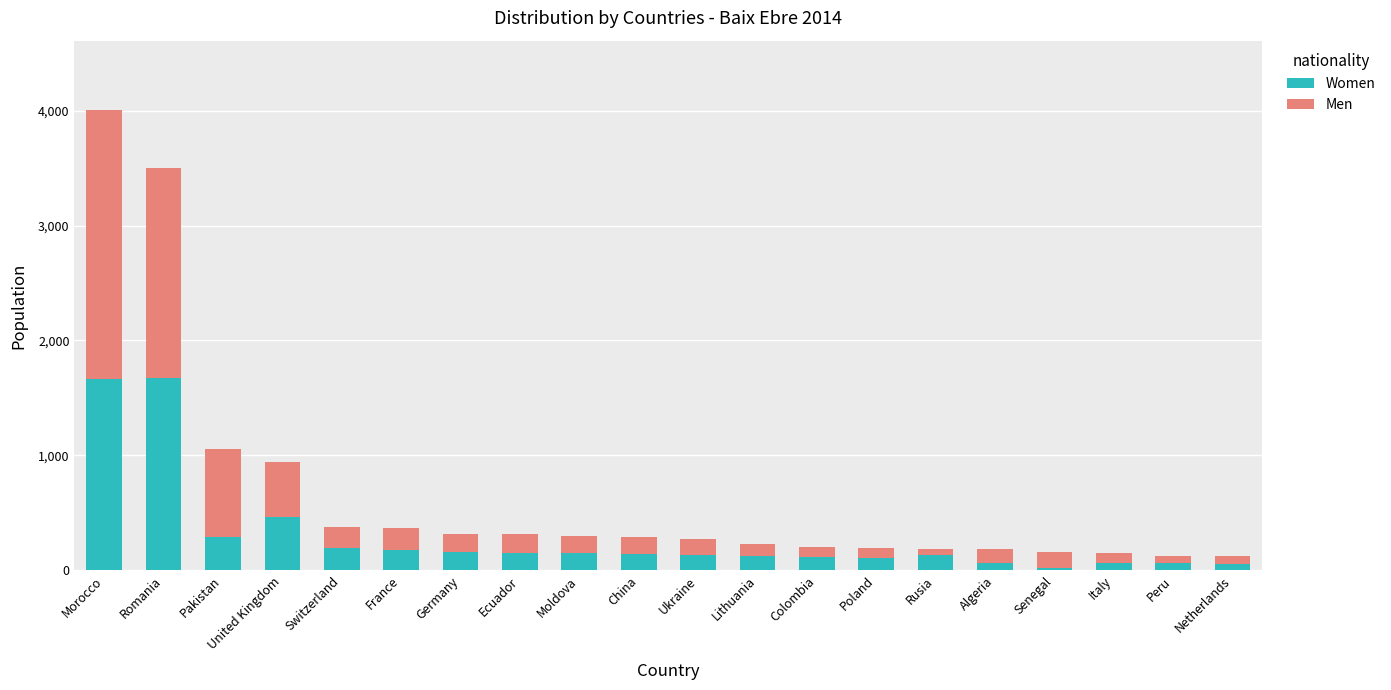

What is the highest value of the Women series?

1672